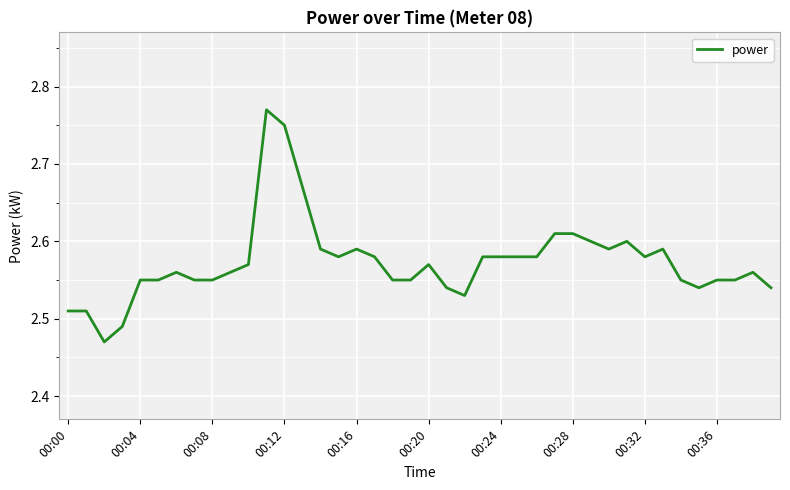

True or false: the data has more than 1 interior local peaks.

True